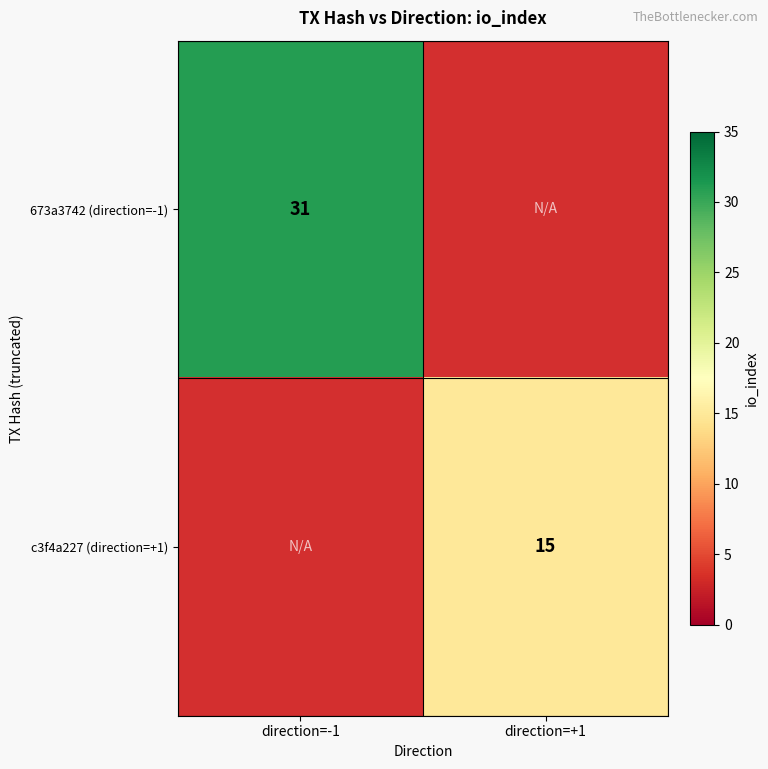

At how many categories does at least one series exceed 20?

1